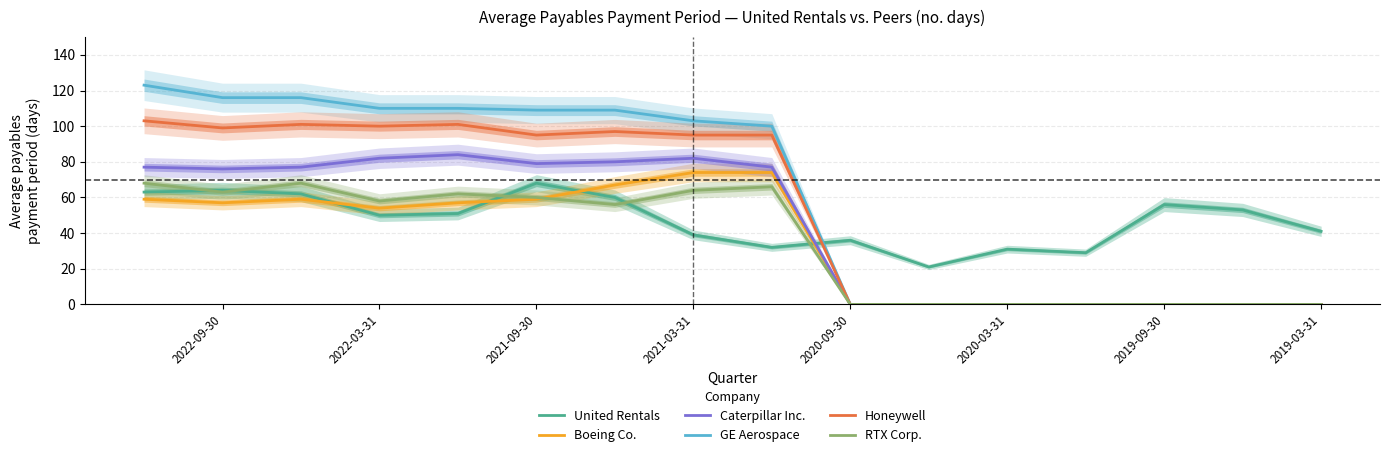

True or false: Honeywell and GE Aerospace intersect in this chart.

False